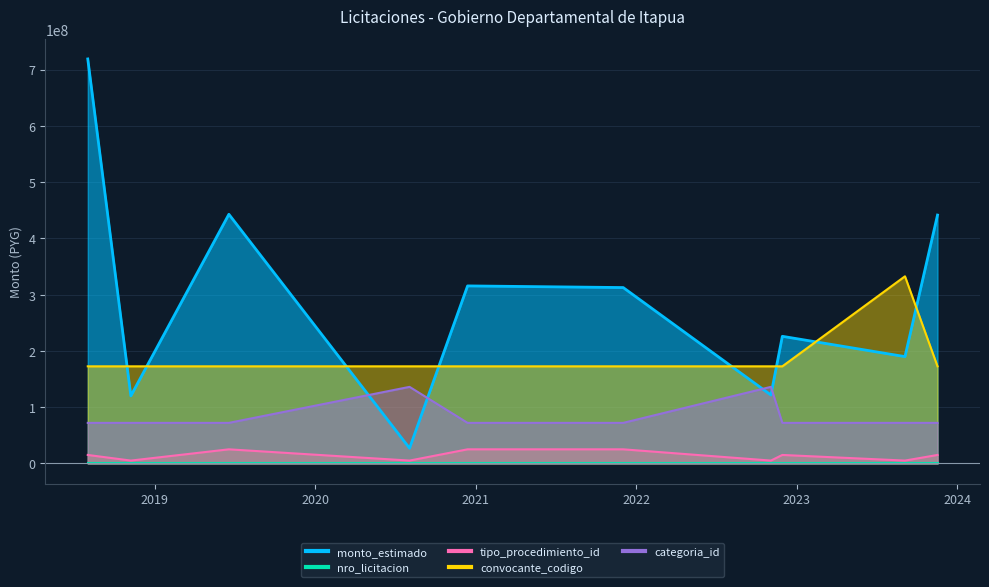

Which series has the widest spread of values?

monto_estimado